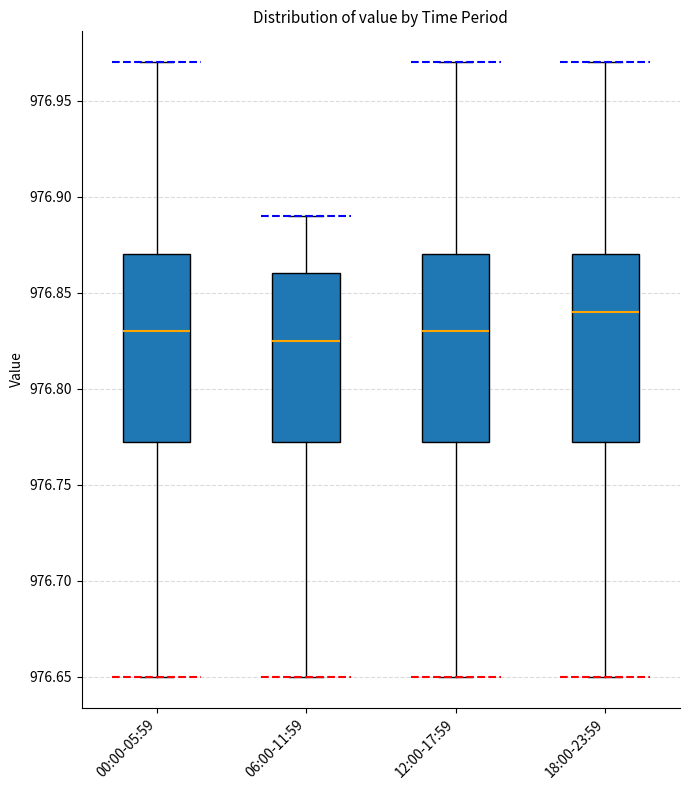

Reading left to right, read every box against the y-axis: the position of its median line, the range the box covers, and the ends of its whiskers. The values are not printed on the chart, so give them approximately, as read against the axis.

00:00-05:59: median 976.830, box 976.775 to 976.870, whiskers 976.650 to 976.970
06:00-11:59: median 976.825, box 976.775 to 976.860, whiskers 976.650 to 976.890
12:00-17:59: median 976.830, box 976.775 to 976.870, whiskers 976.650 to 976.970
18:00-23:59: median 976.840, box 976.775 to 976.870, whiskers 976.650 to 976.970